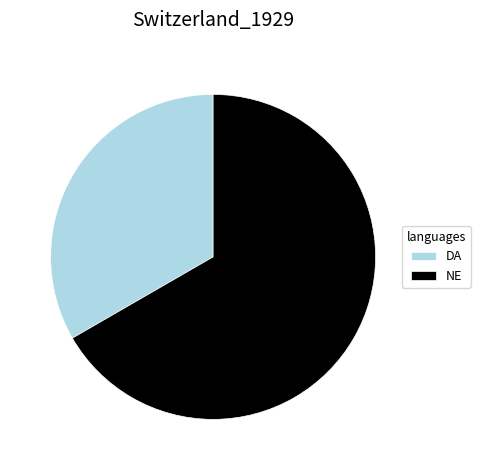

Count the number of slices in the pie.

2